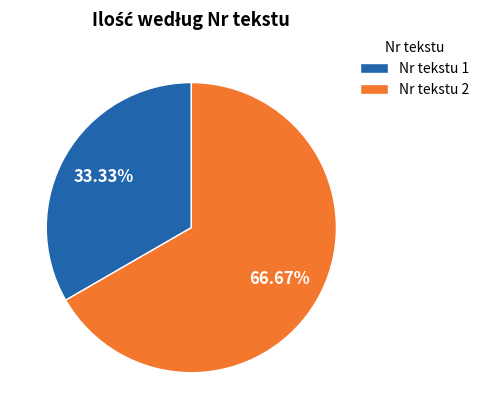

Do Nr tekstu 1 and Nr tekstu 2 together represent more than half of the pie?

Yes